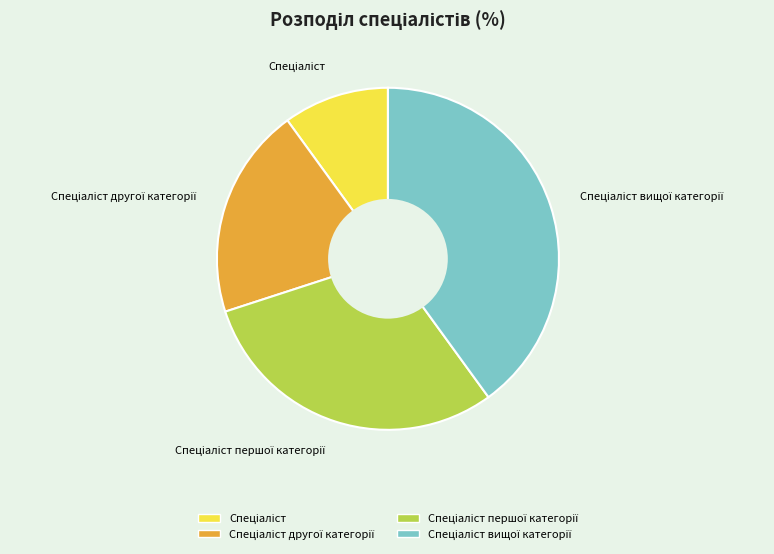

Is there any slice that represents more than half of the pie?

No